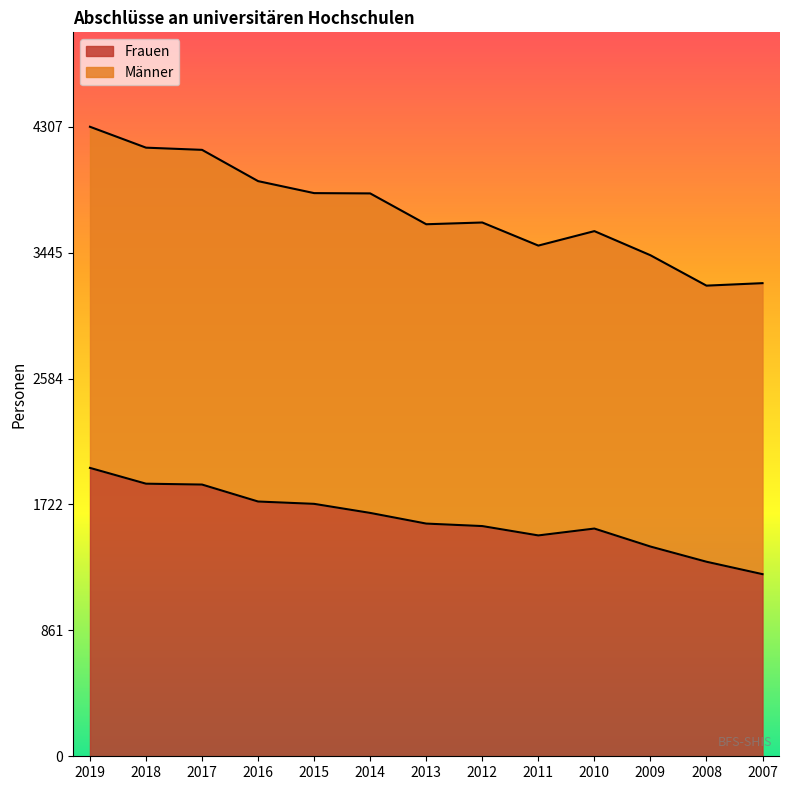

Which label corresponds to the smallest value in the chart?

2007